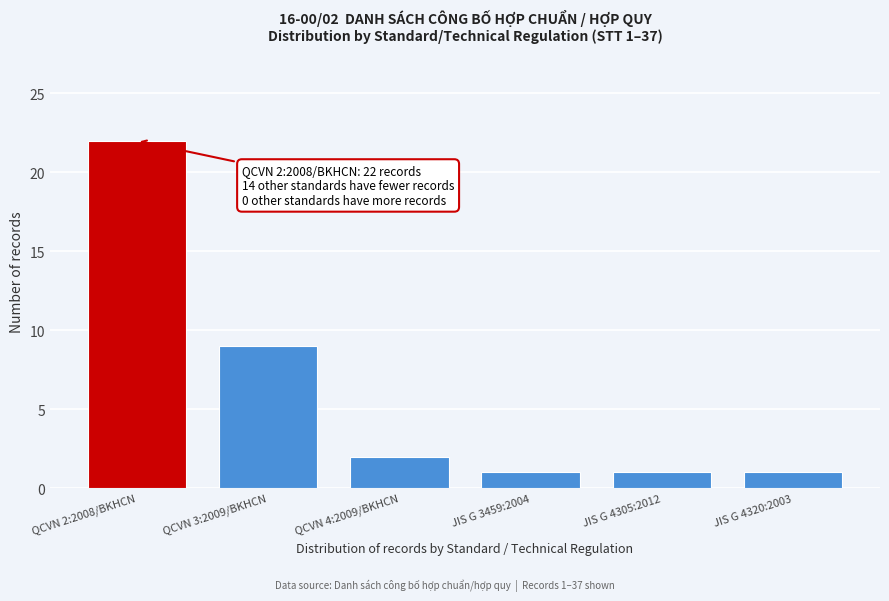

Reading right to left, transcribe all the data shown in this chart.

JIS G 4320:2003=1	JIS G 4305:2012=1	JIS G 3459:2004=1	QCVN 4:2009/BKHCN=2	QCVN 3:2009/BKHCN=9	QCVN 2:2008/BKHCN=22